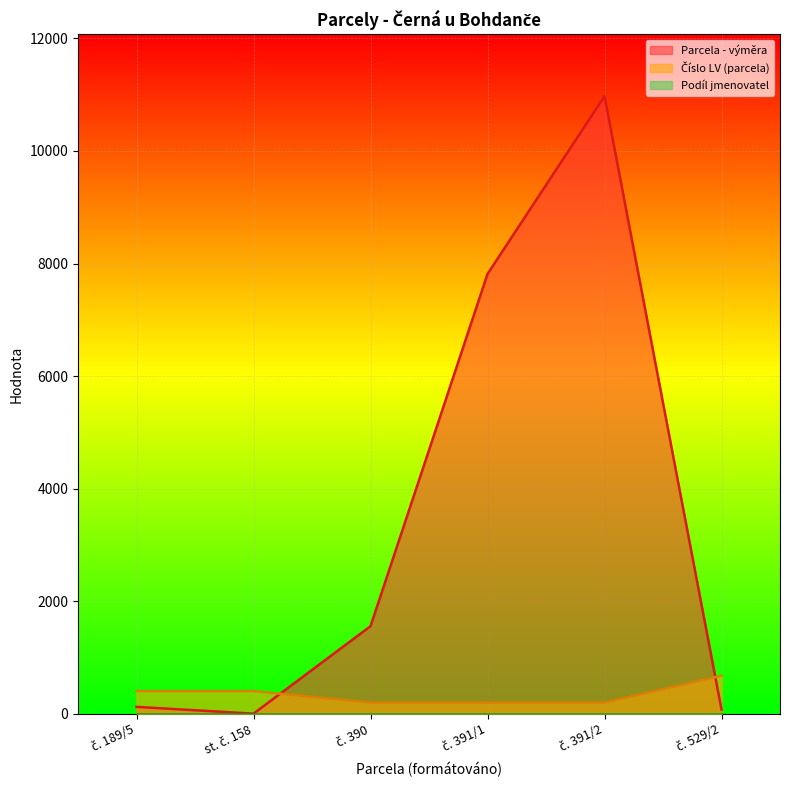

At which category does the chart reach its minimum across all series?

st. č. 158